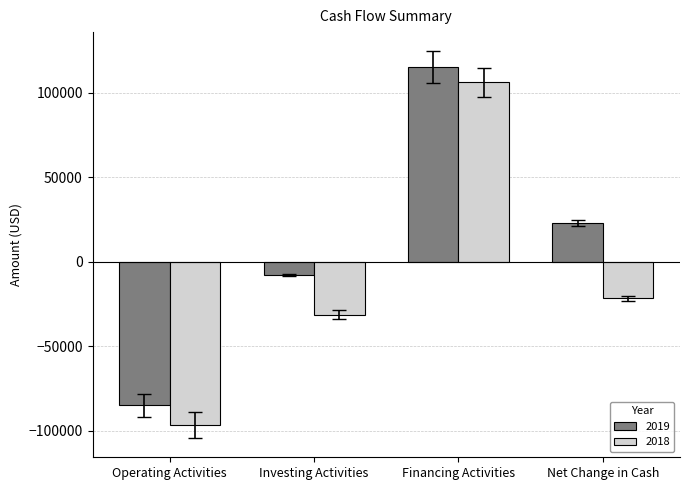

Rank the categories by 2018 value from lowest to highest.

Operating Activities, Investing Activities, Net Change in Cash, Financing Activities